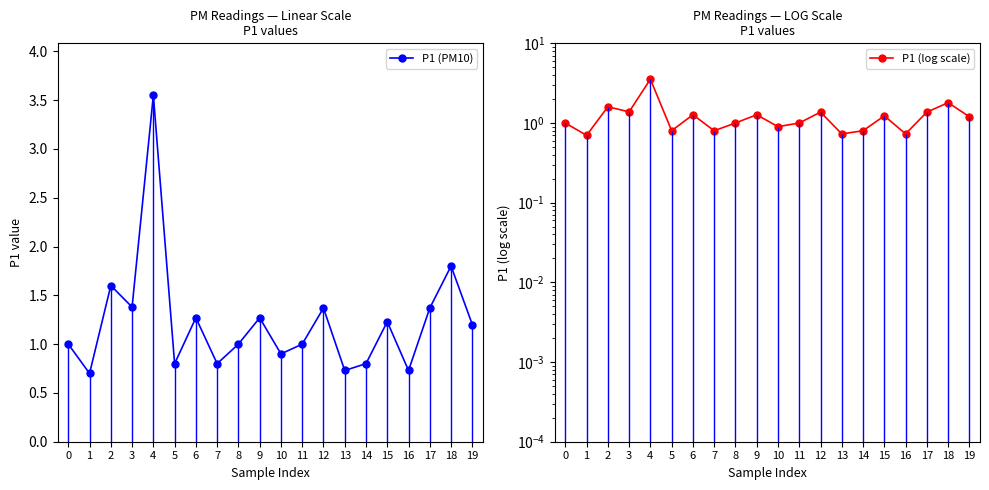

True or false: P1 (log scale) and P1 (PM10) intersect in this chart.

False